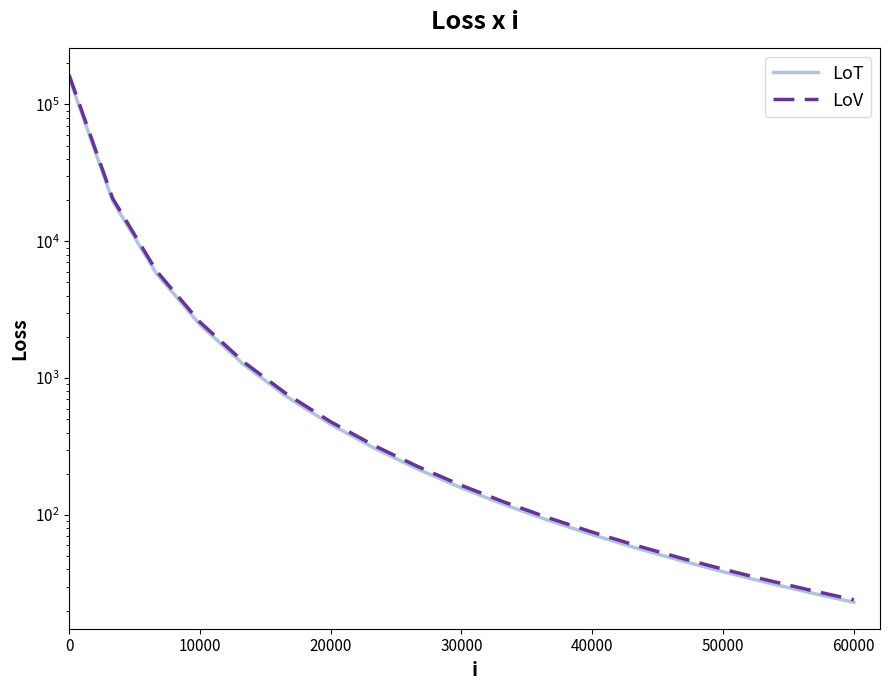

The value of LoT at 40000 is 115.5. True or false?

False